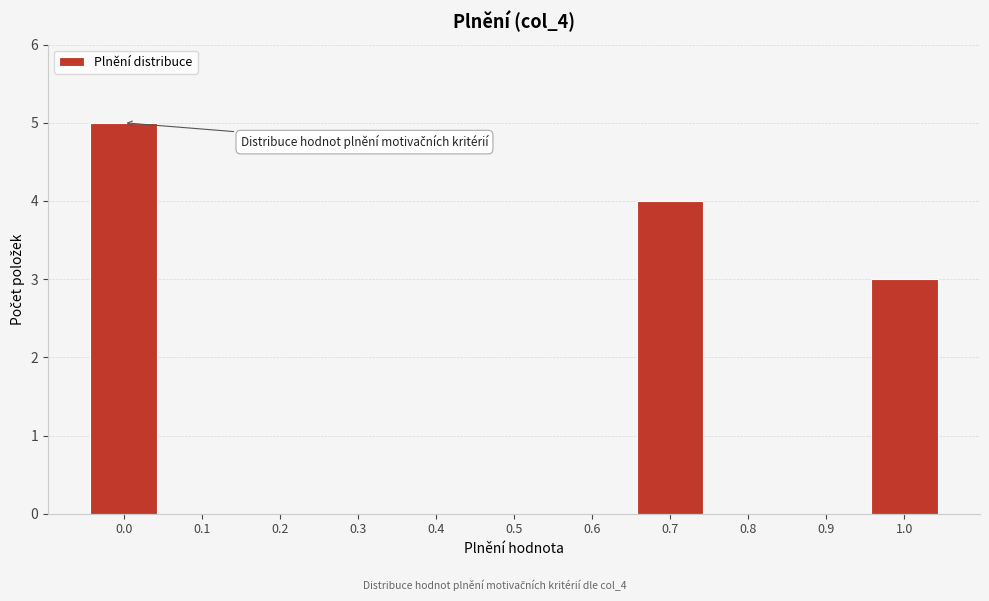

Reading left to right, extract all data points from this chart.

0.0=5	0.1=0	0.2=0	0.3=0	0.4=0	0.5=0	0.6=0	0.7=4	0.8=0	0.9=0	1.0=3